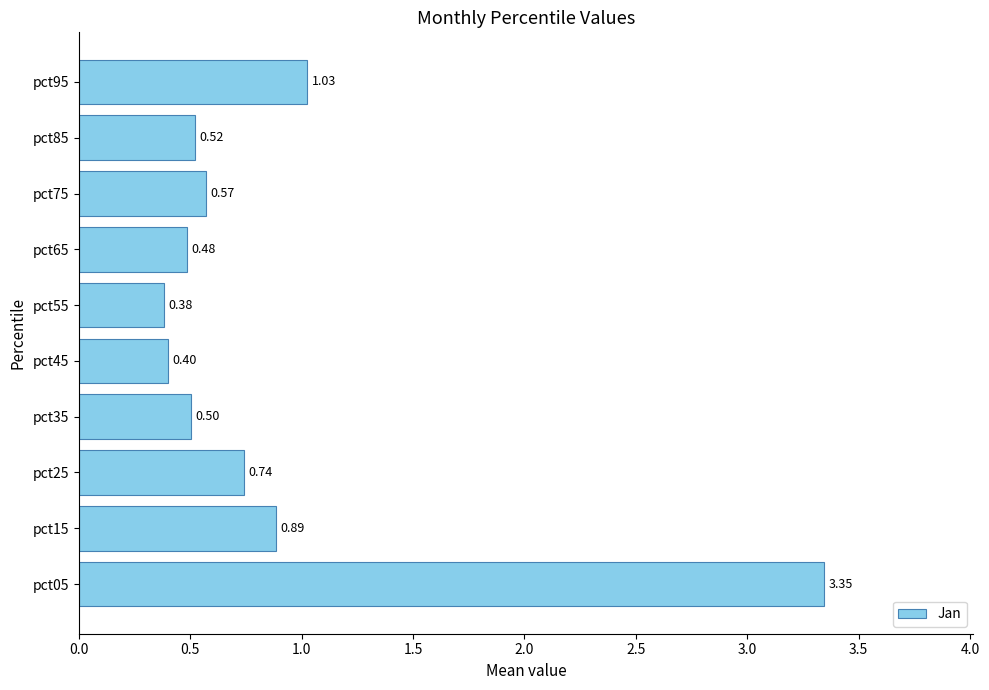

What is the sum of the values at pct45 and pct55?

0.8